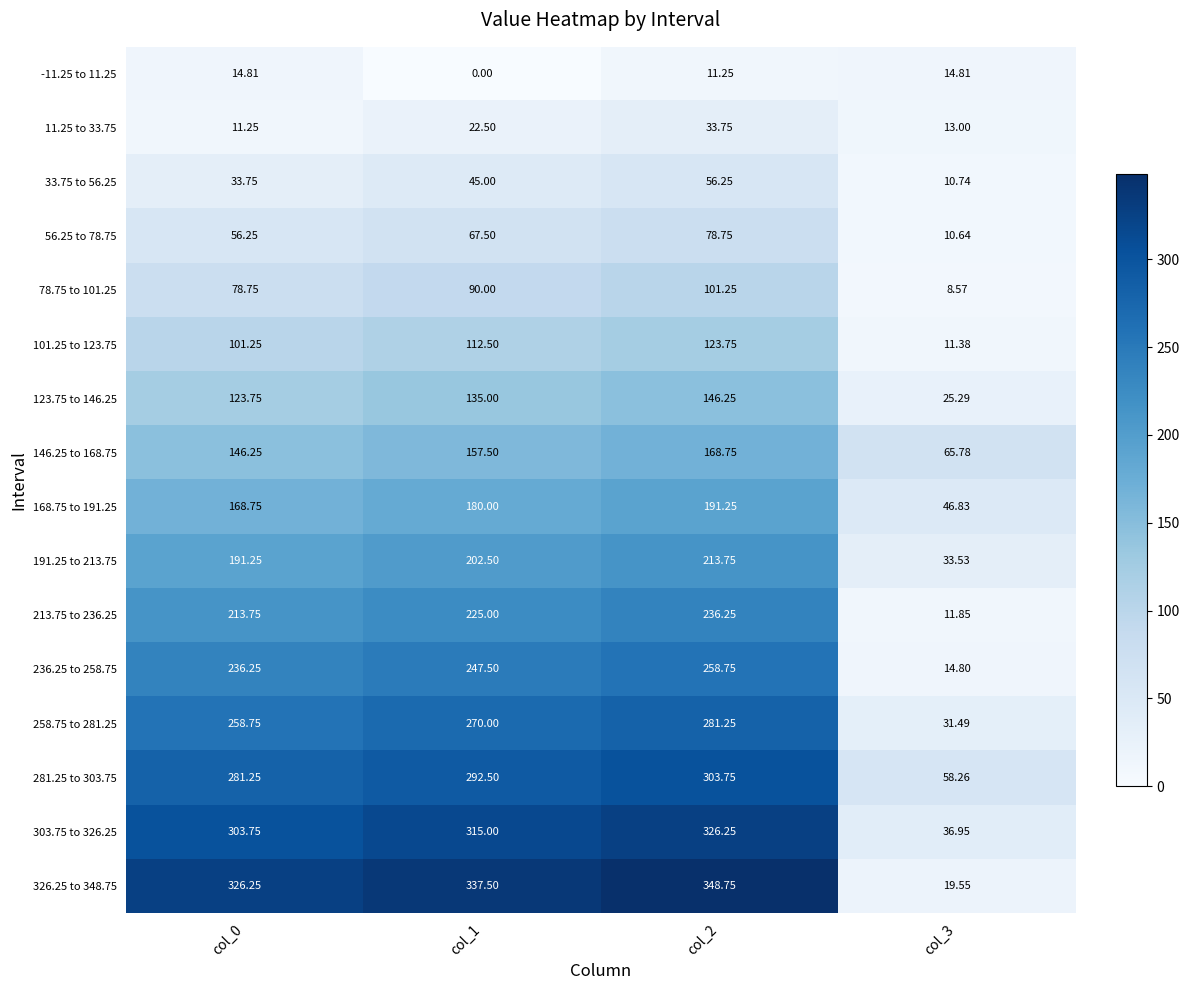

Rank the series by their maximum value, from lowest to highest.

-11.25 to 11.25, 11.25 to 33.75, 33.75 to 56.25, 56.25 to 78.75, 78.75 to 101.25, 101.25 to 123.75, 123.75 to 146.25, 146.25 to 168.75, 168.75 to 191.25, 191.25 to 213.75, 213.75 to 236.25, 236.25 to 258.75, 258.75 to 281.25, 281.25 to 303.75, 303.75 to 326.25, 326.25 to 348.75